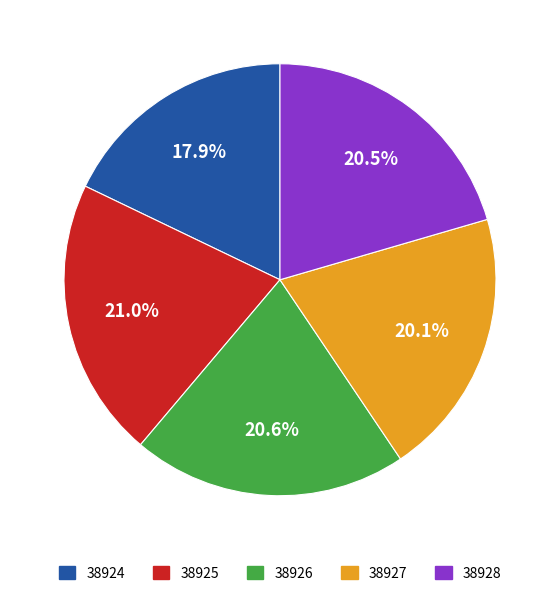

Count the number of slices in the pie.

5